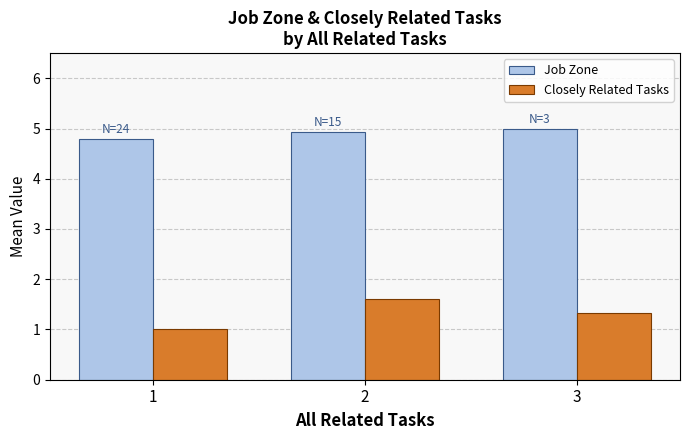

Is it true that Job Zone equals 8.4 at 2?

False